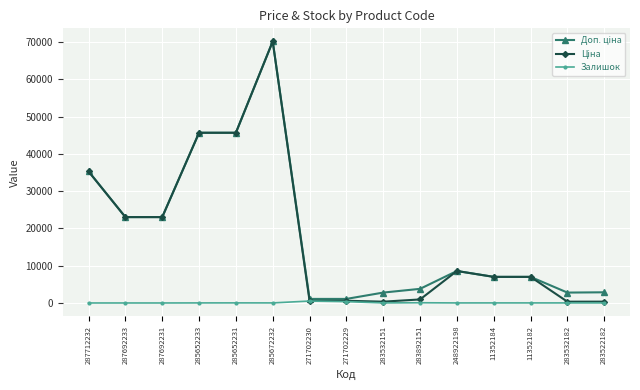

How many series are shown in this chart?

3